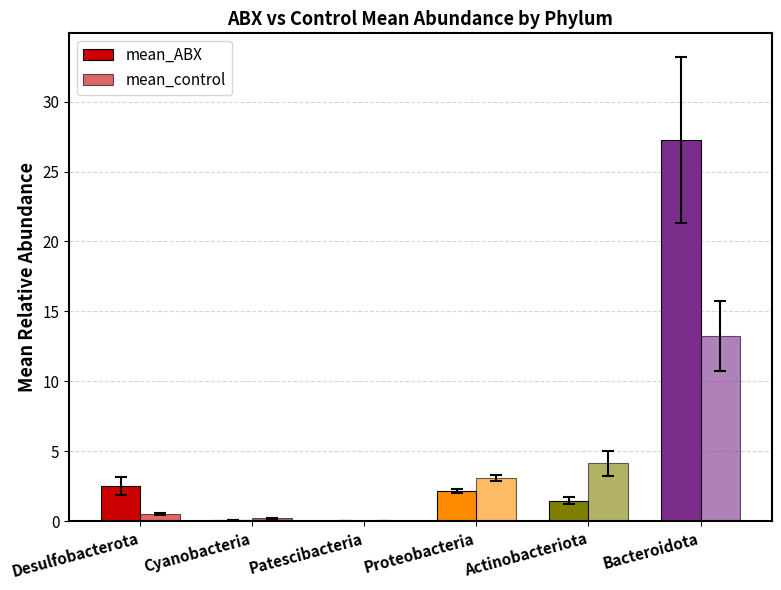

Does the chart contain stacked bars?

No